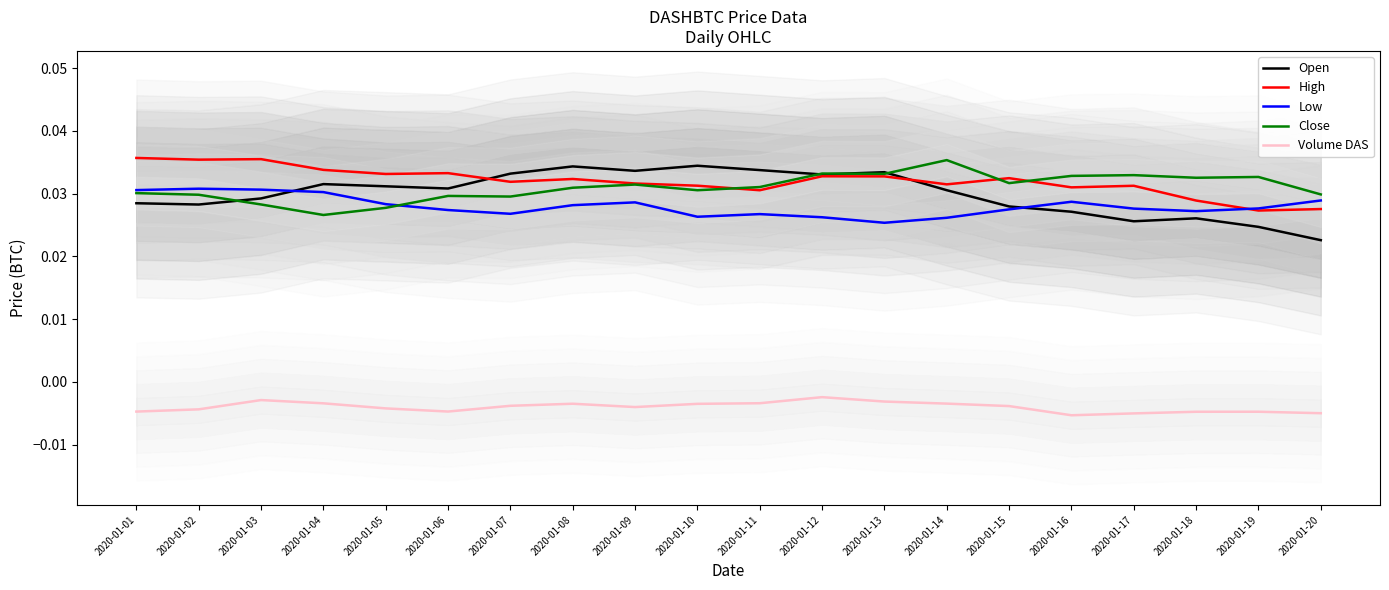

What is the total value across all series at 2020-01-06?

0.1